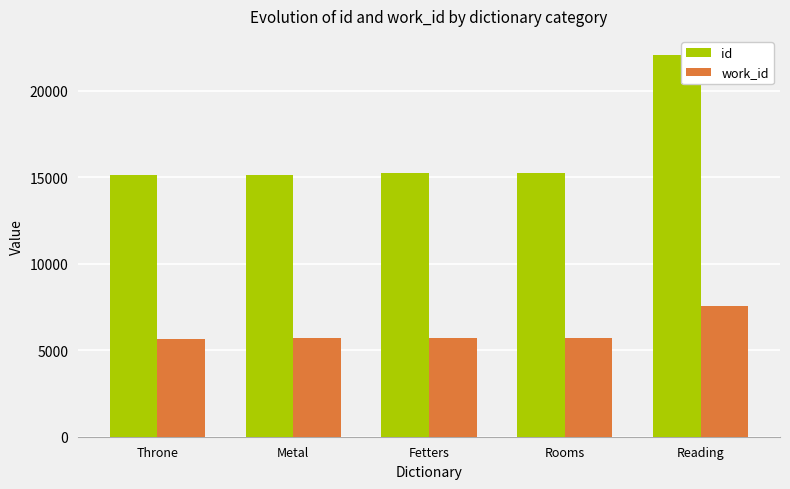

List the series in order of their peak value, highest first.

id, work_id